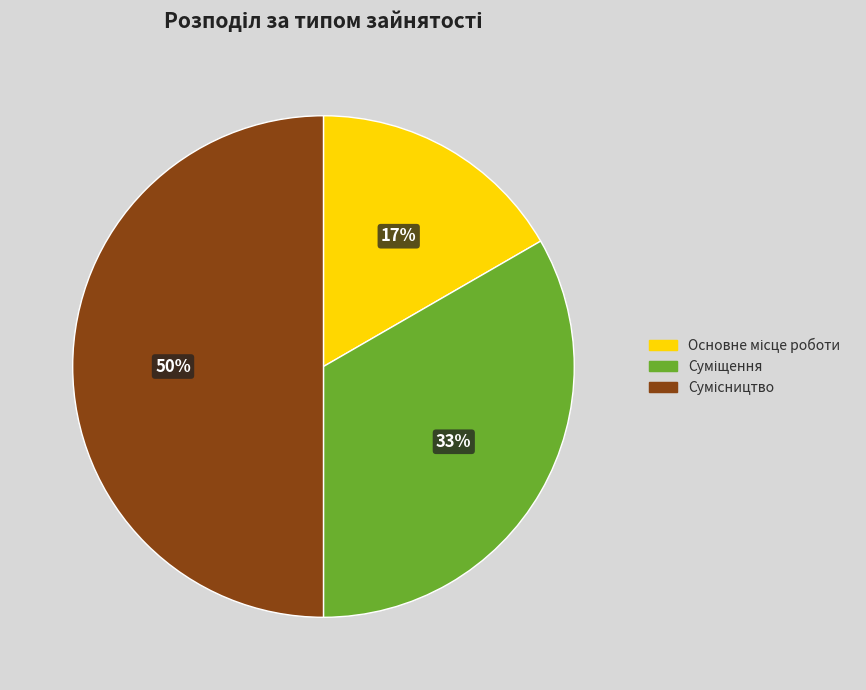

To the nearest percent, what is the difference between the largest and smallest slice percentages?

33%